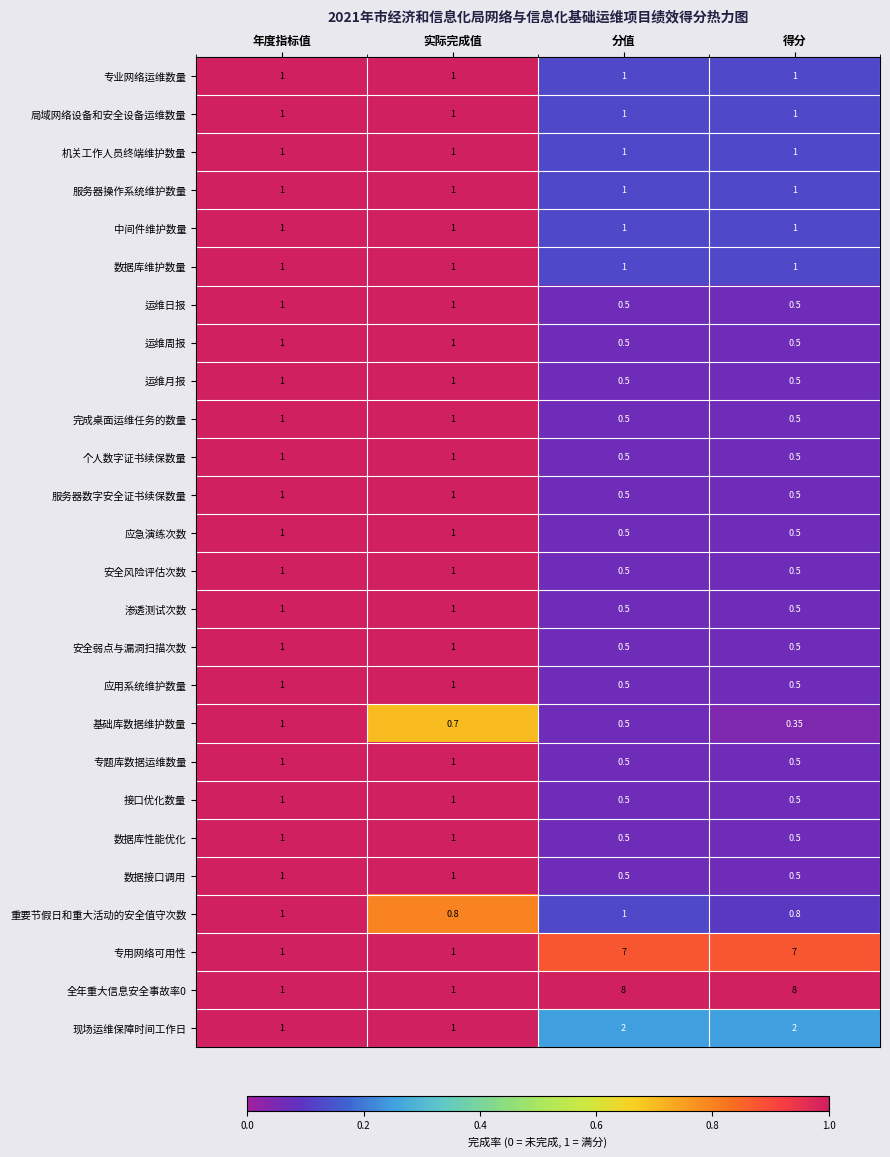

At which category is the sum across all series the highest?

分值